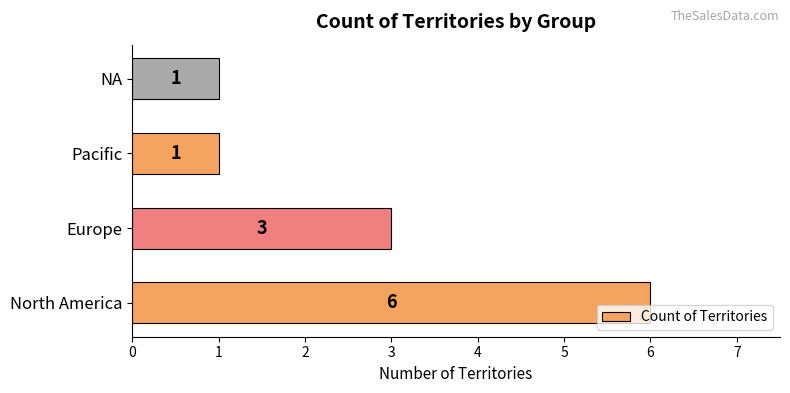

True or false: the data shows 1 at Pacific.

True